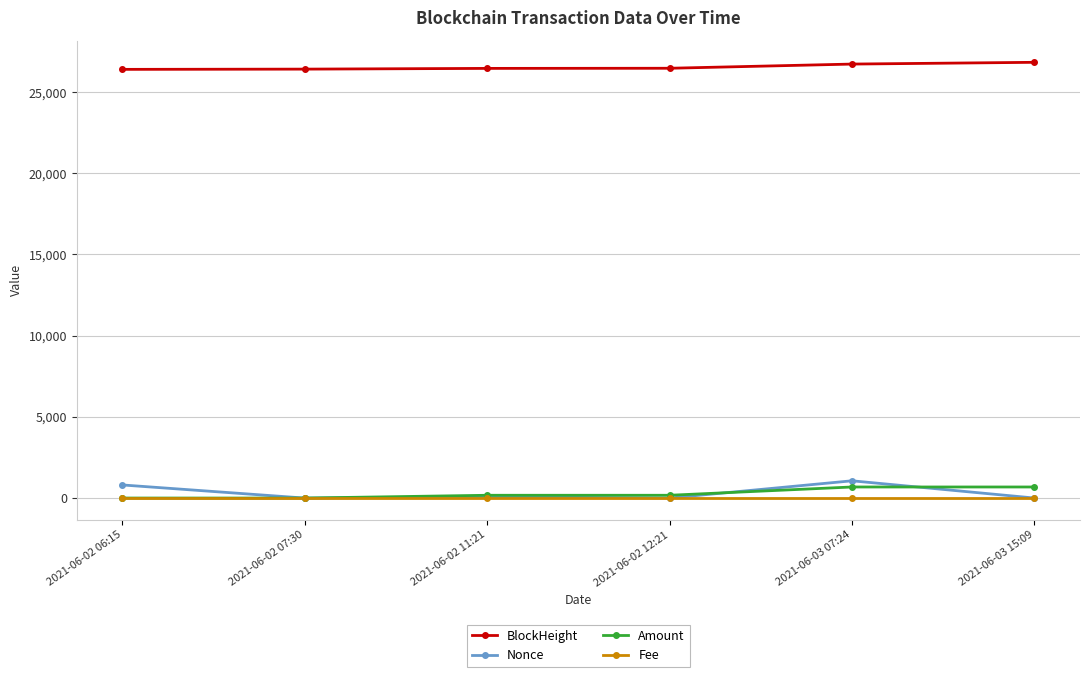

What is the label of the 6th point from the right?

2021-06-02 06:15